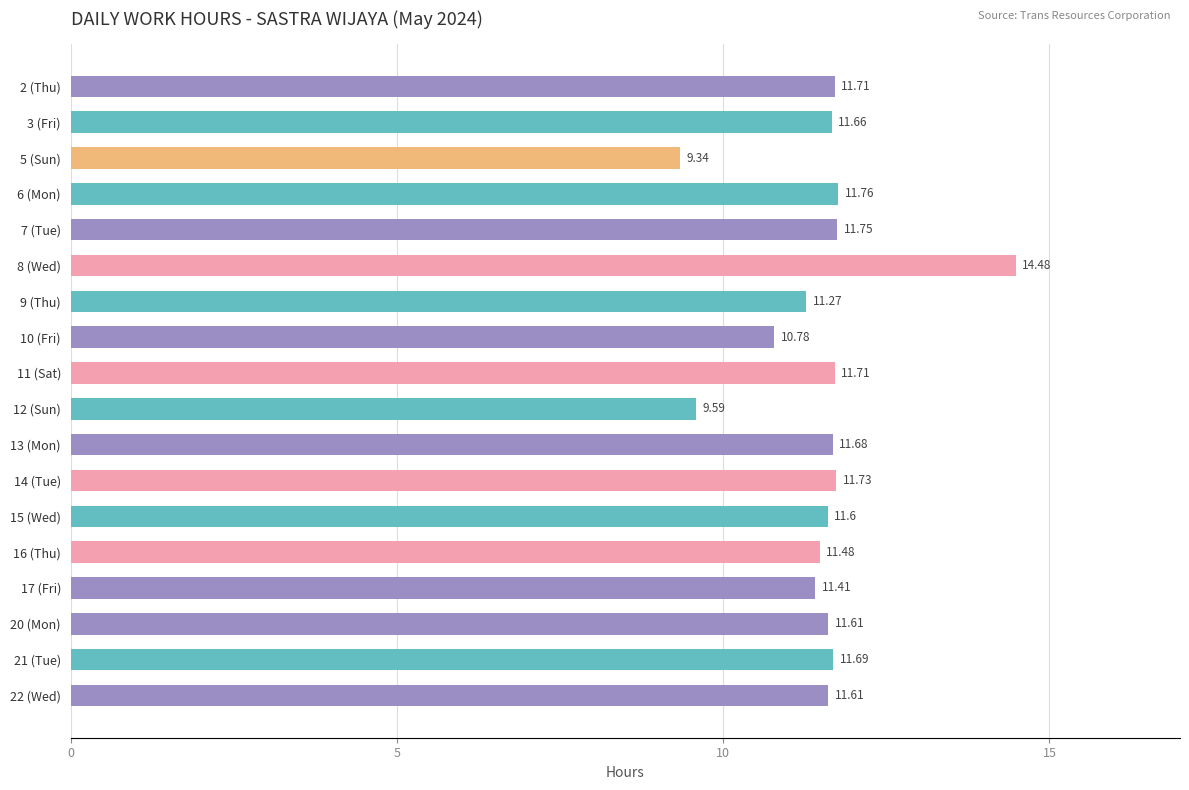

What is the difference between the maximum and minimum values?

5.1